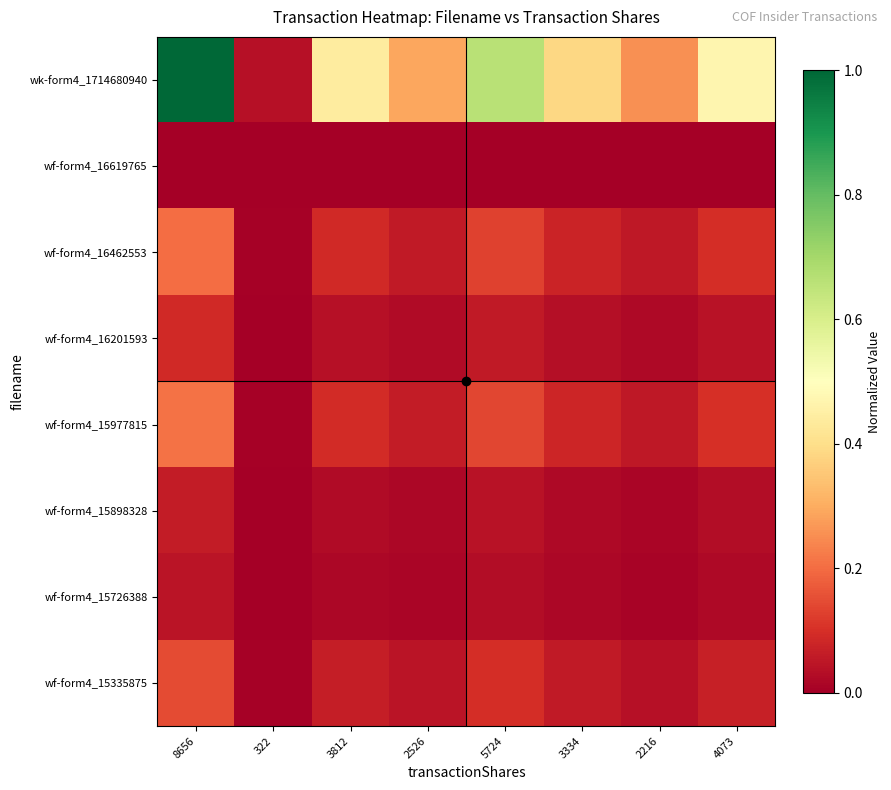

What is the greatest value displayed?

1.0